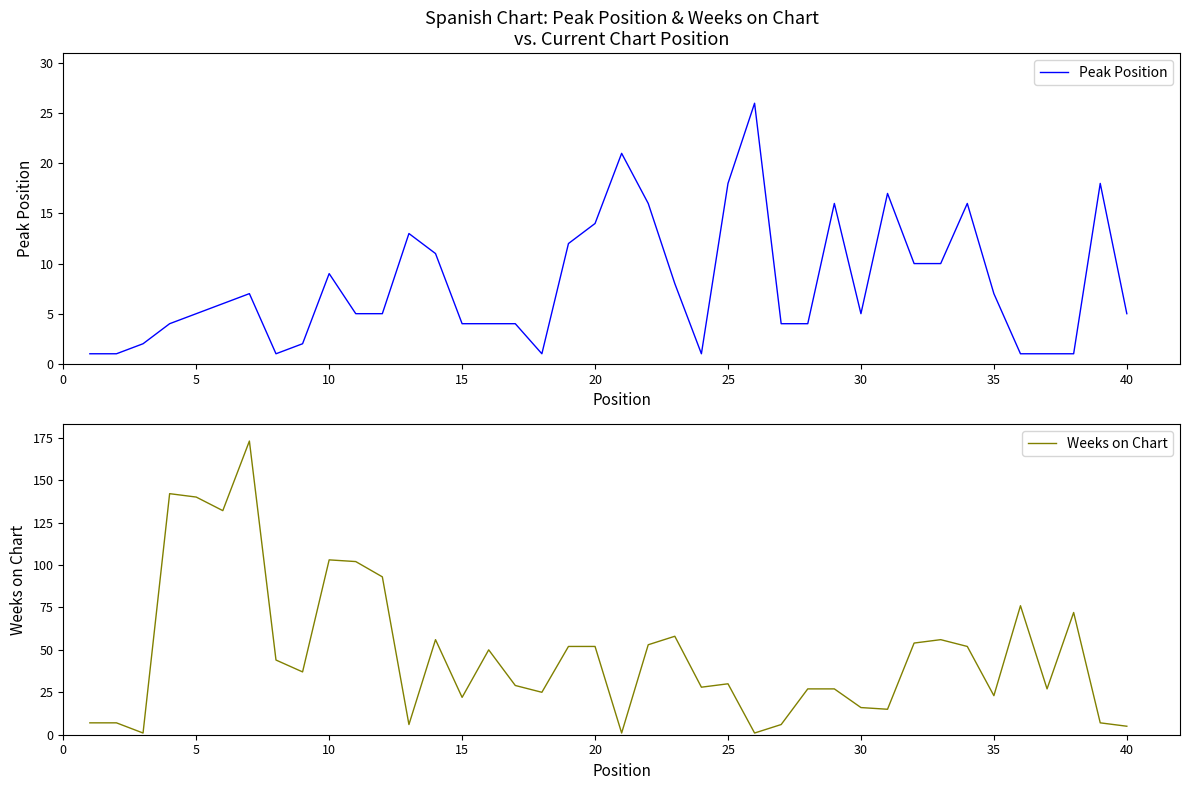

True or false: Weeks on Chart has a value of 24 at 30.

False